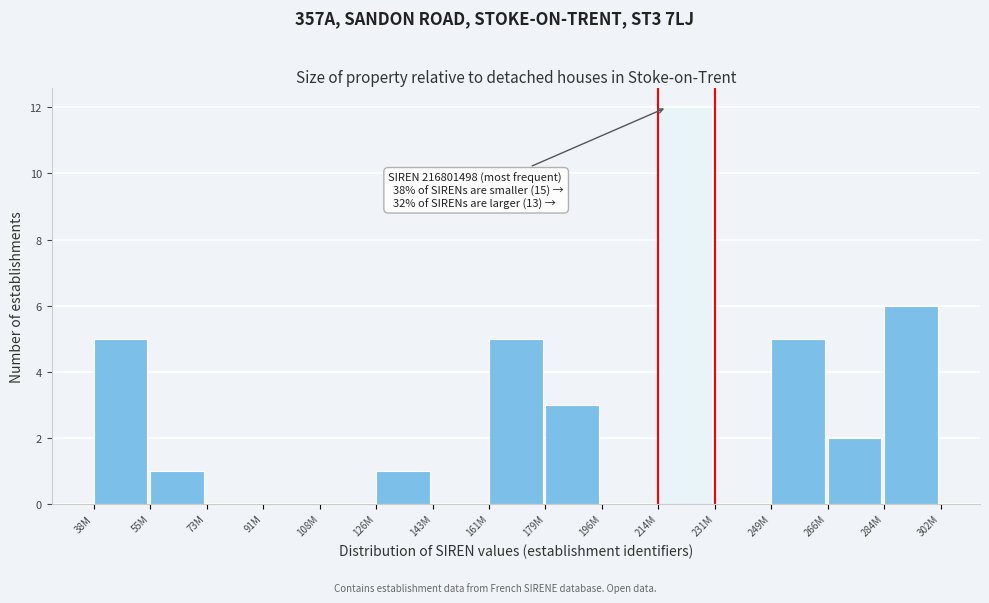

Reading left to right, extract all data points from this chart.

38M=5	55M=1	73M=0	91M=0	108M=0	126M=1	143M=0	161M=5	179M=3	196M=0	214M=12	231M=0	249M=5	266M=2	284M=6